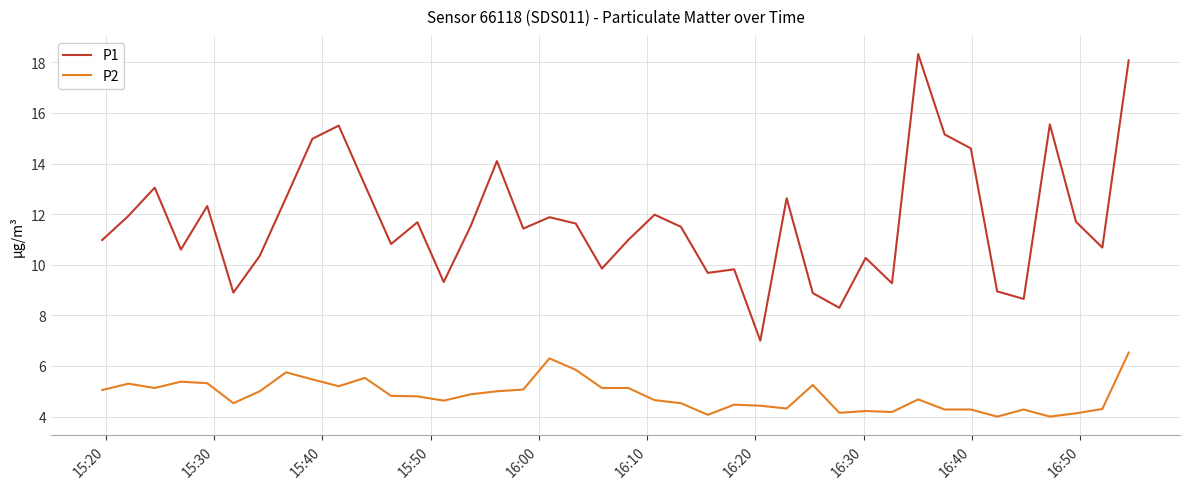

What are all the series names shown in the legend?

P1, P2